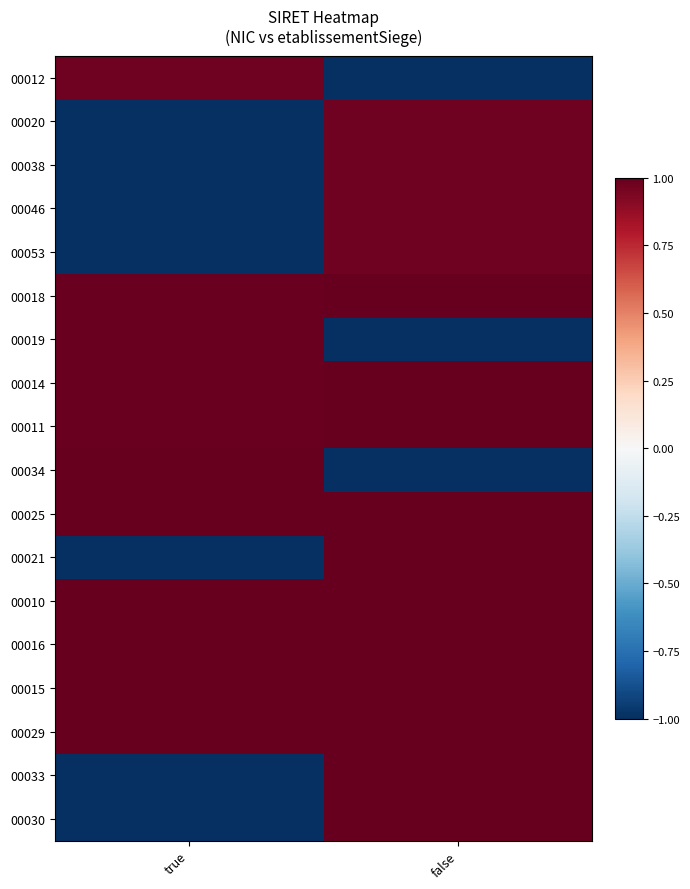

Which has a higher value, true or false?

true